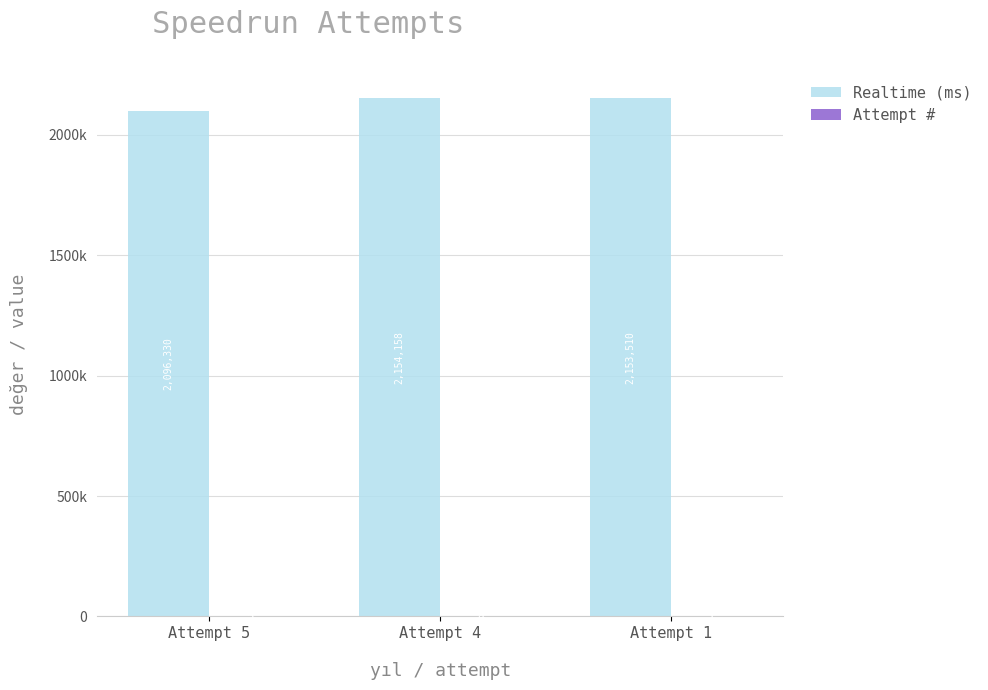

Which label corresponds to the smallest value in the chart?

Attempt 1